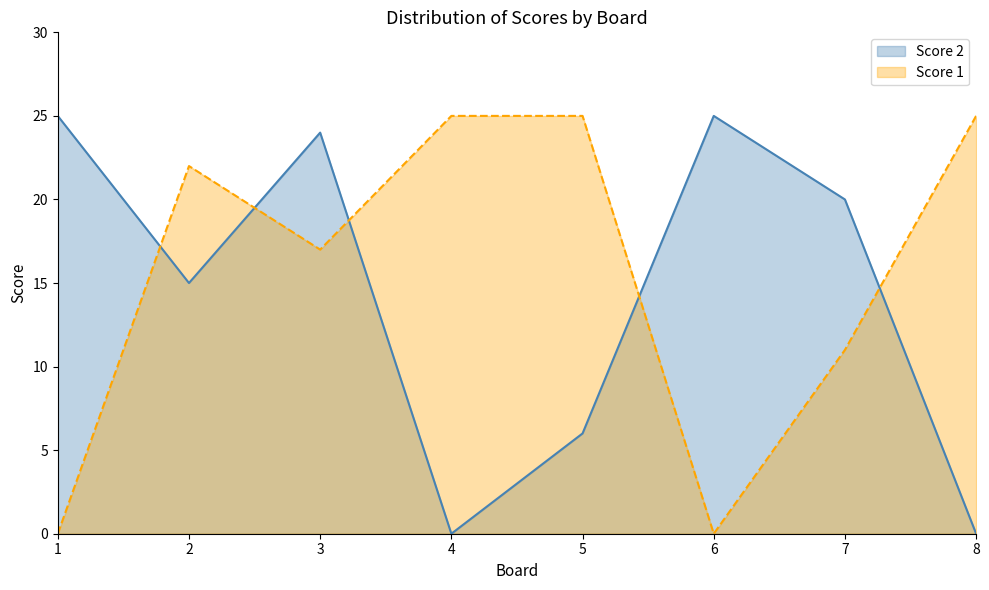

Which series has the widest spread of values?

Score 1